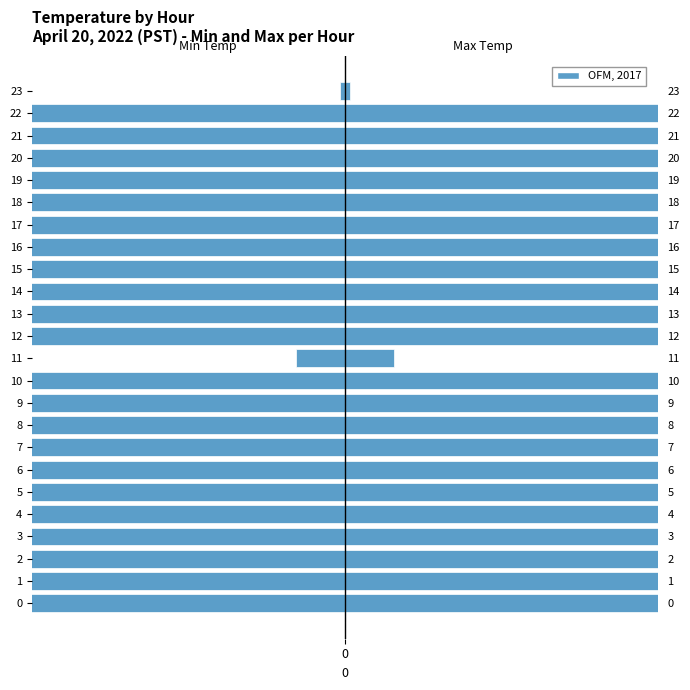

Which series has the largest total across all categories?

Max Temp (C)